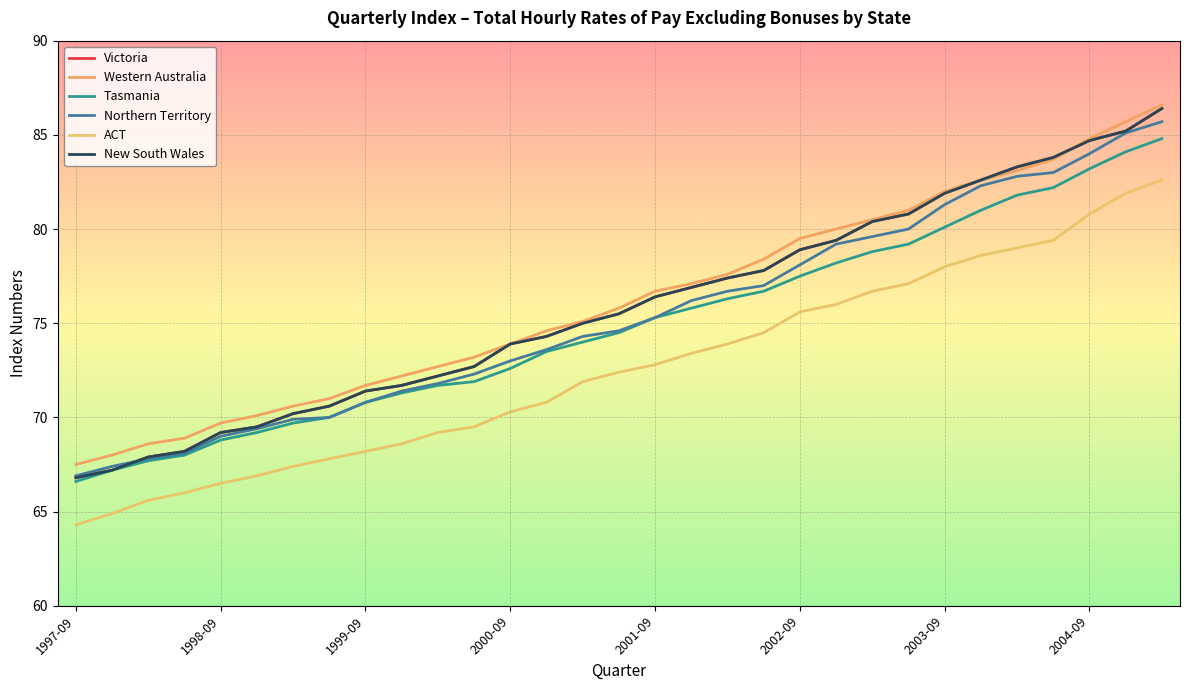

List the labels in order of ACT value, smallest first.

1997-09, 1998-09, 1999-09, 2000-09, 2001-09, 2002-09, 2003-09, 2004-09, 8, 9, 10, 11, 12, 13, 14, 15, 16, 17, 18, 19, 20, 21, 22, 23, 24, 25, 26, 27, 28, 29, 30